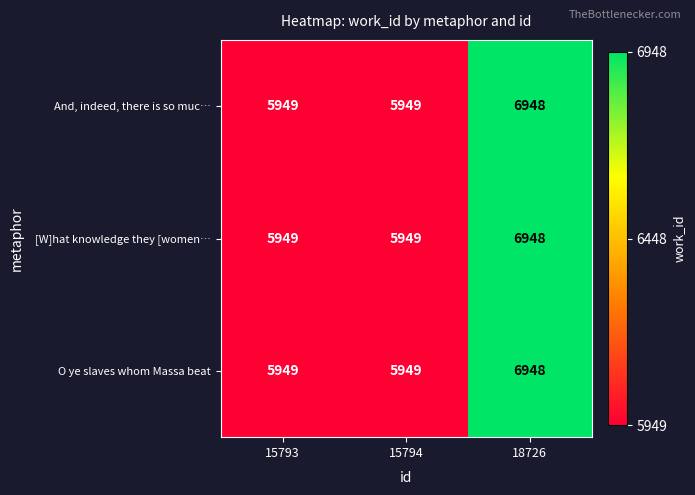

Read the [W]hat knowledge they [women… value at 15793, to the nearest 50.

5950